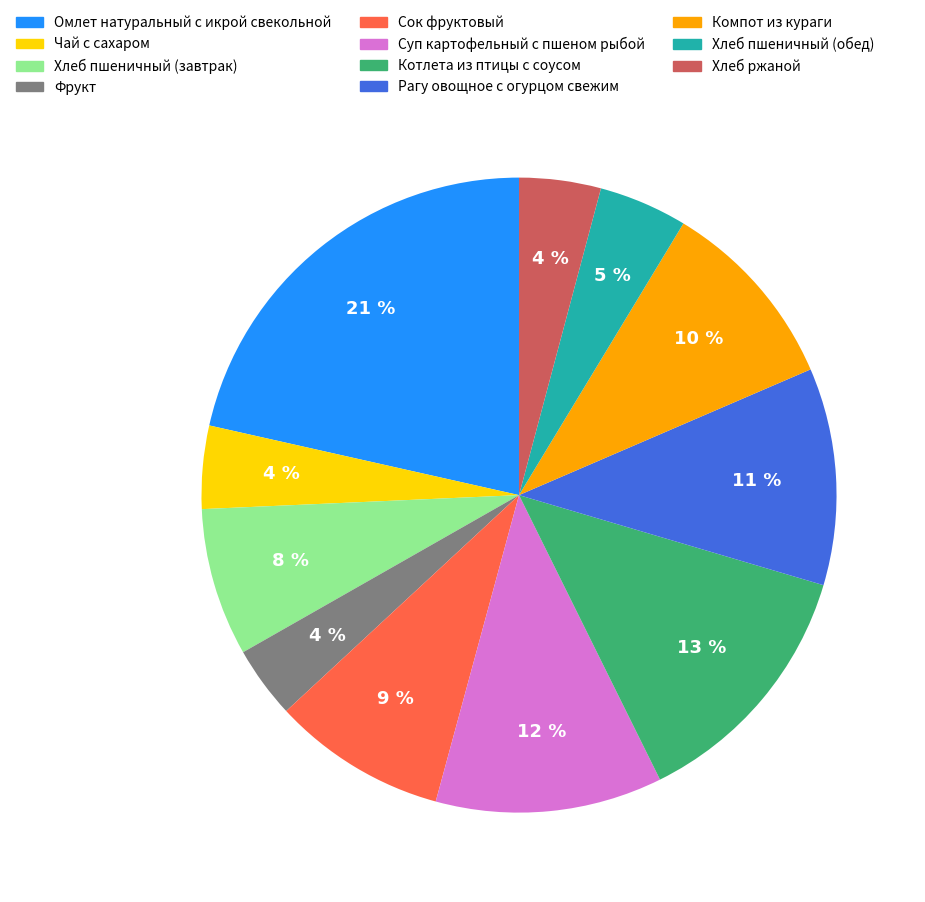

Count the number of slices in the pie.

11